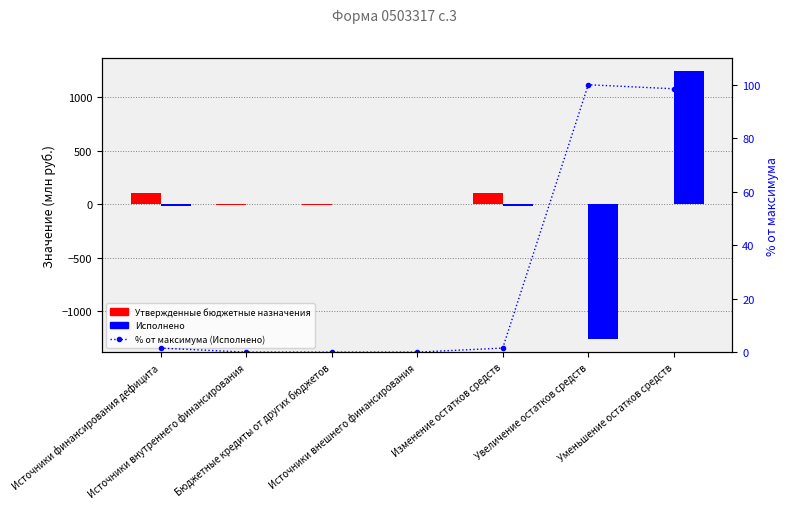

What are all the series names shown in the legend?

Утвержденные бюджетные назначения, Исполнено, % от максимального значения (Исполнено)